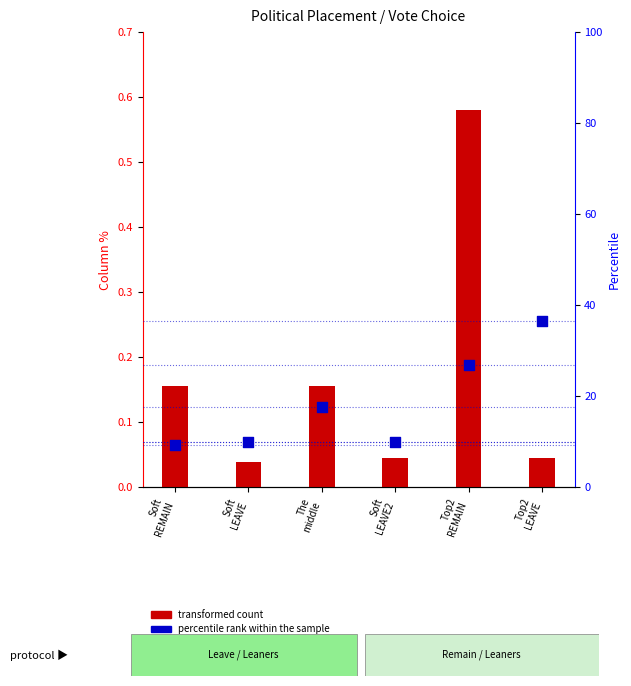

What are all the series names shown in the legend?

transformed count, percentile rank within the sample